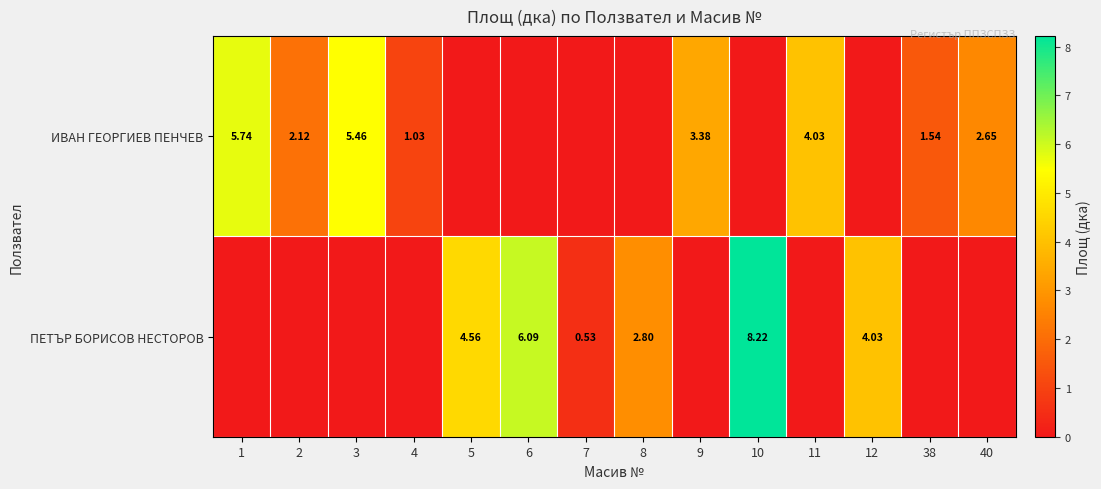

Is it true that ИВАН ГЕОРГИЕВ ПЕНЧЕВ equals 1.7 at 5?

False